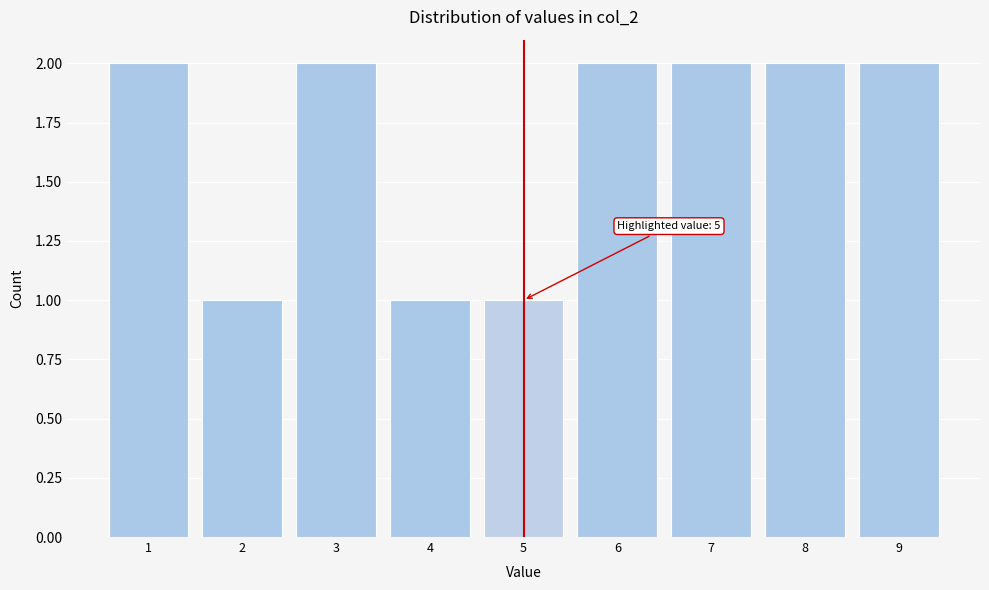

Reading left to right, what are all the values shown in this chart?

1=2	2=1	3=2	4=1	5=1	6=2	7=2	8=2	9=2